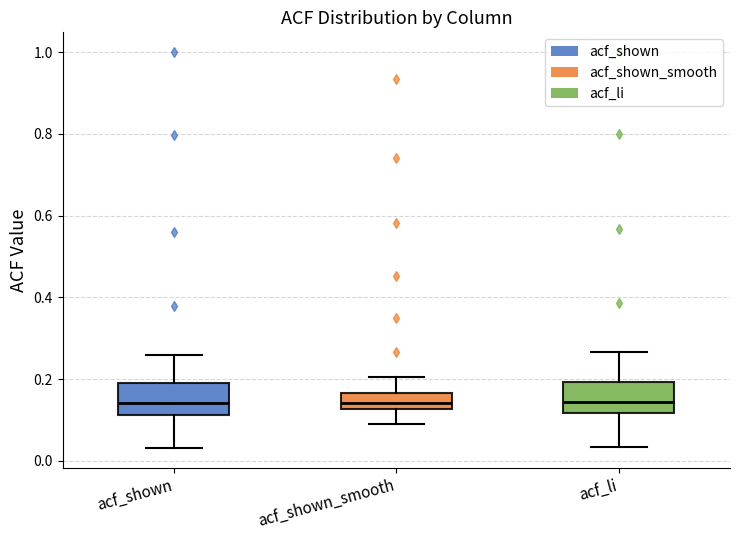

Reading left to right, transcribe this box plot: for each box, give where its median line is, the range the box spans, and where its two whiskers end, as read against the y-axis. The values are not printed on the chart, so give them approximately, as read against the axis.

acf_shown: median 0.14, box 0.12 to 0.20, whiskers 0.04 to 0.26
acf_shown_smooth: median 0.14, box 0.12 to 0.16, whiskers 0.08 to 0.20
acf_li: median 0.14, box 0.12 to 0.20, whiskers 0.04 to 0.26